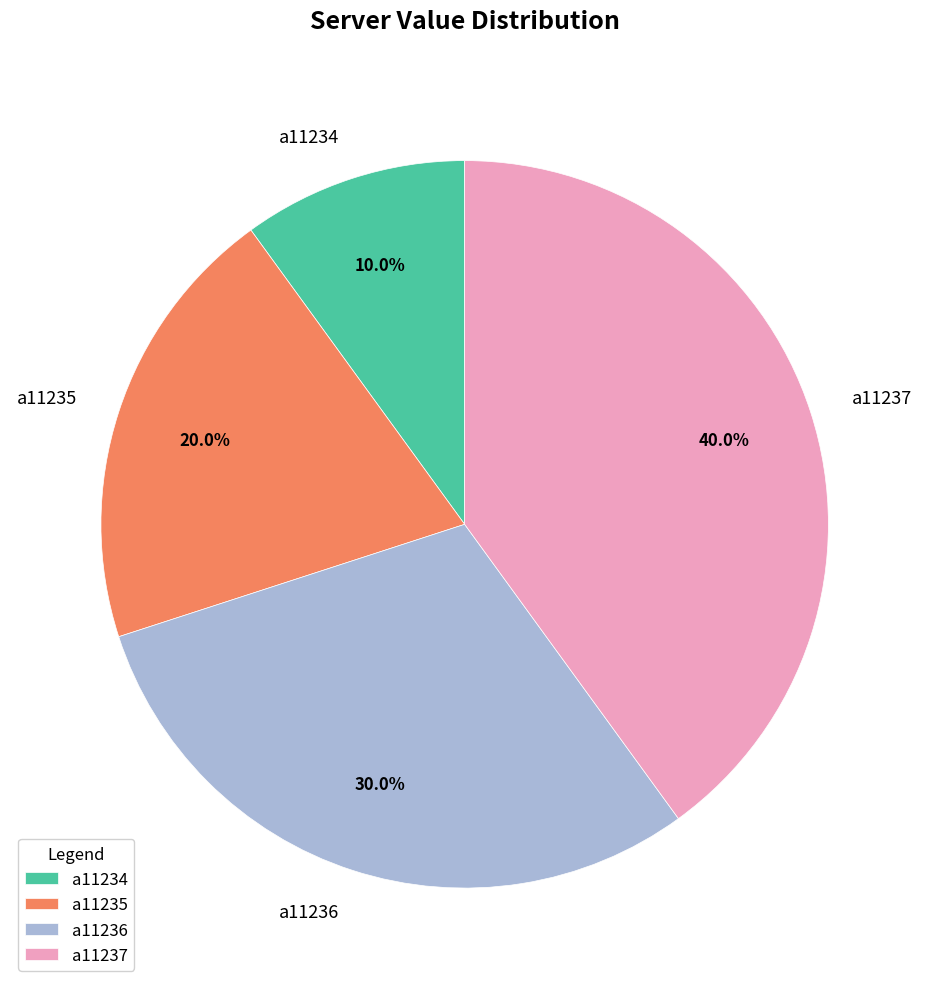

Is there any slice that represents more than half of the pie?

No